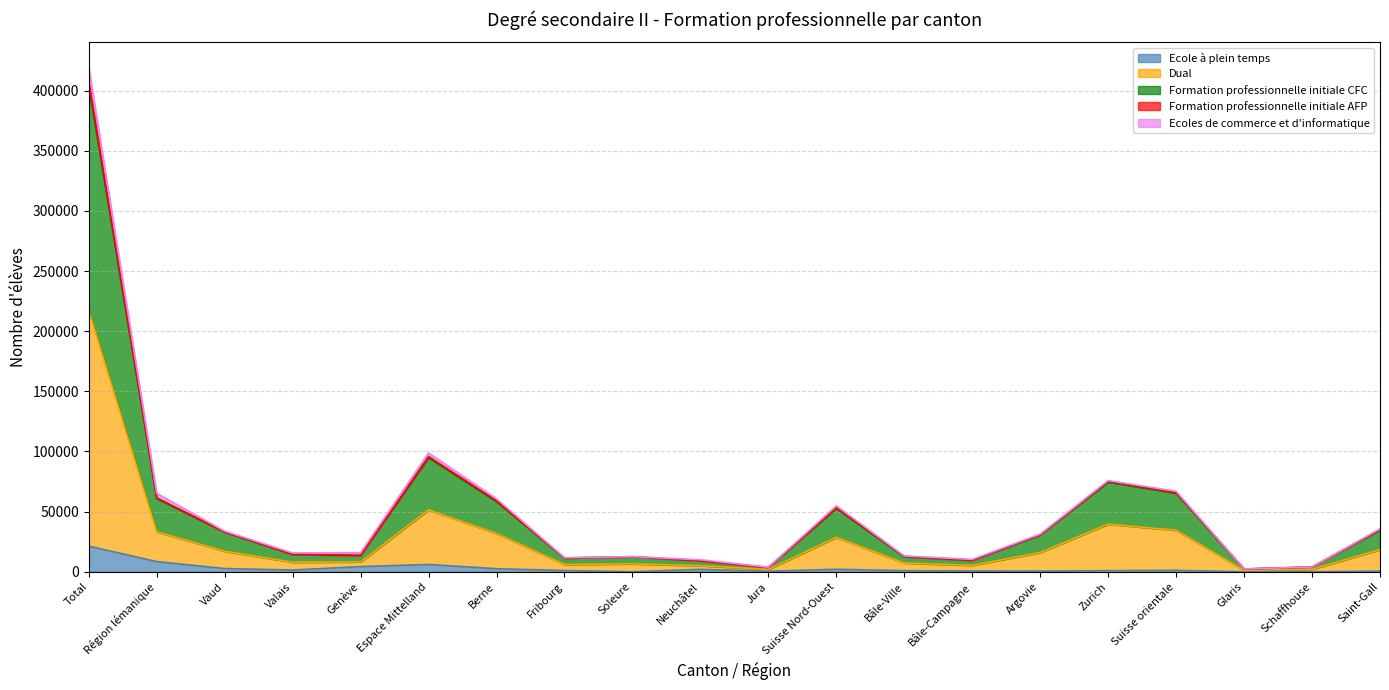

Is the value of Formation professionnelle initiale CFC at Saint-Gall greater than the value of Dual at Bâle-Ville?

Yes